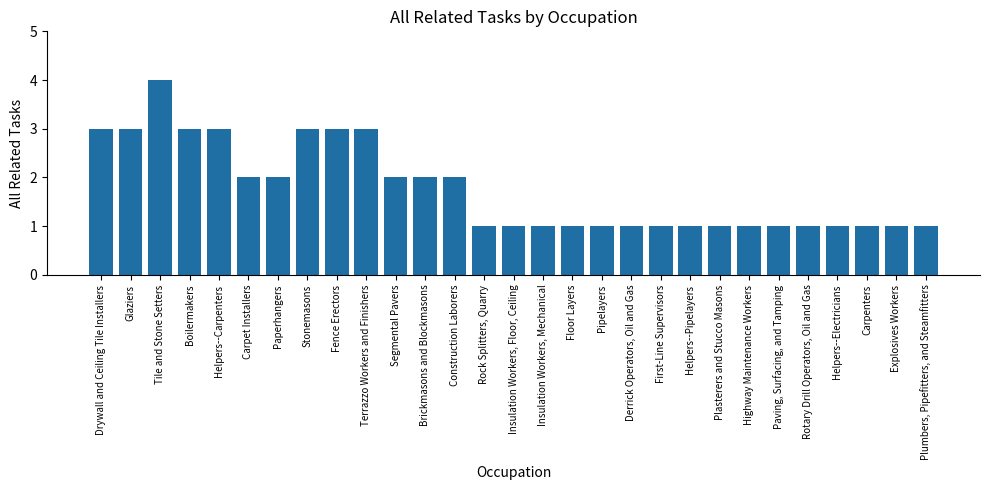

Reading left to right, list all the values displayed in this chart.

3	3	4	3	3	2	2	3	3	3	2	2	2	1	1	1	1	1	1	1	1	1	1	1	1	1	1	1	1